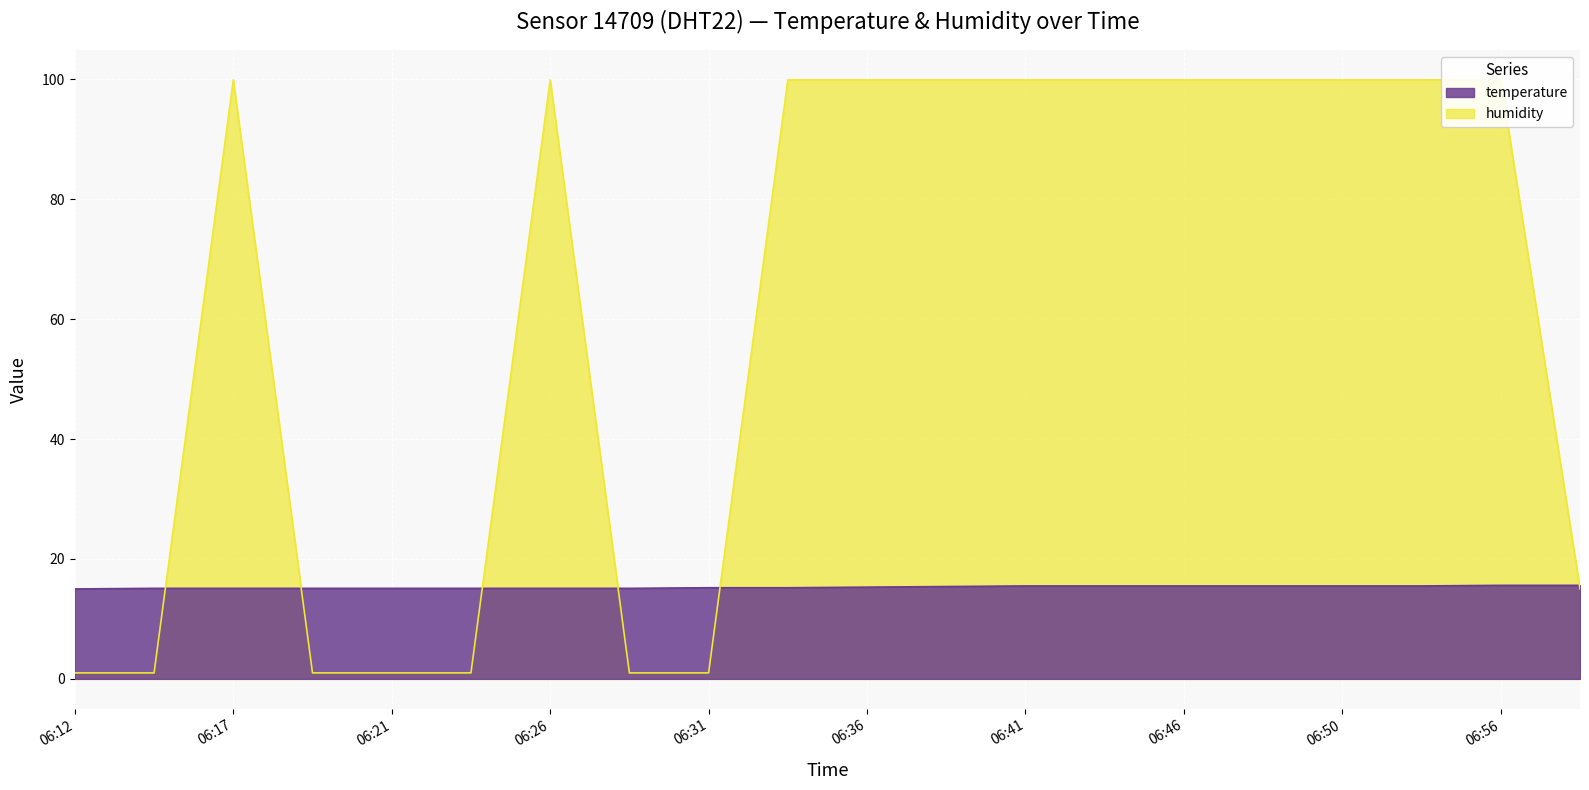

True or false: humidity has a value of 0.4 at 06:19.

False